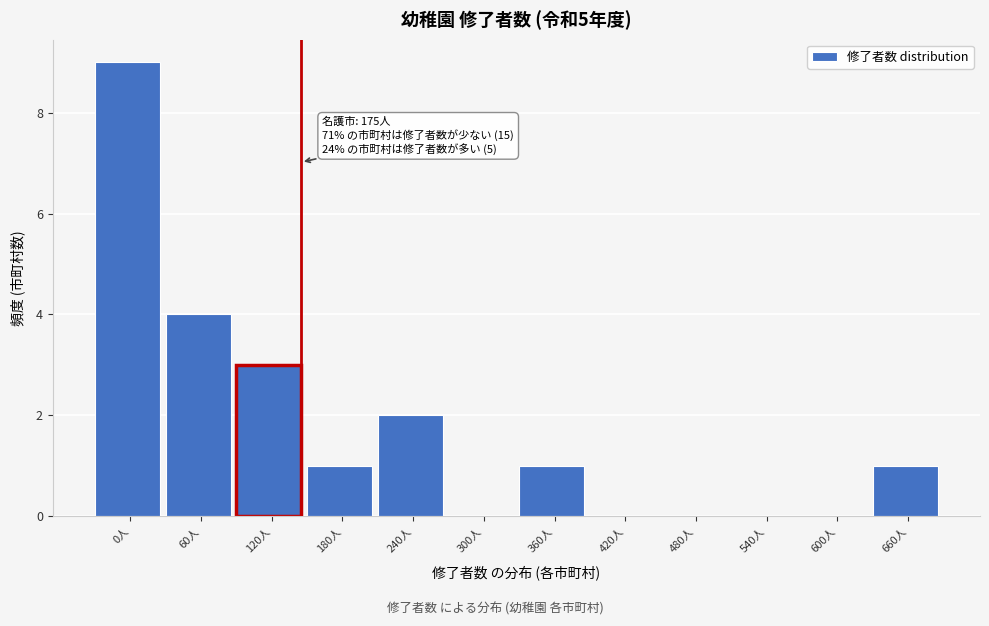

Reading right to left, transcribe all the data shown in this chart.

660人=1	600人=0	540人=0	480人=0	420人=0	360人=1	300人=0	240人=2	180人=1	120人=3	60人=4	0人=9